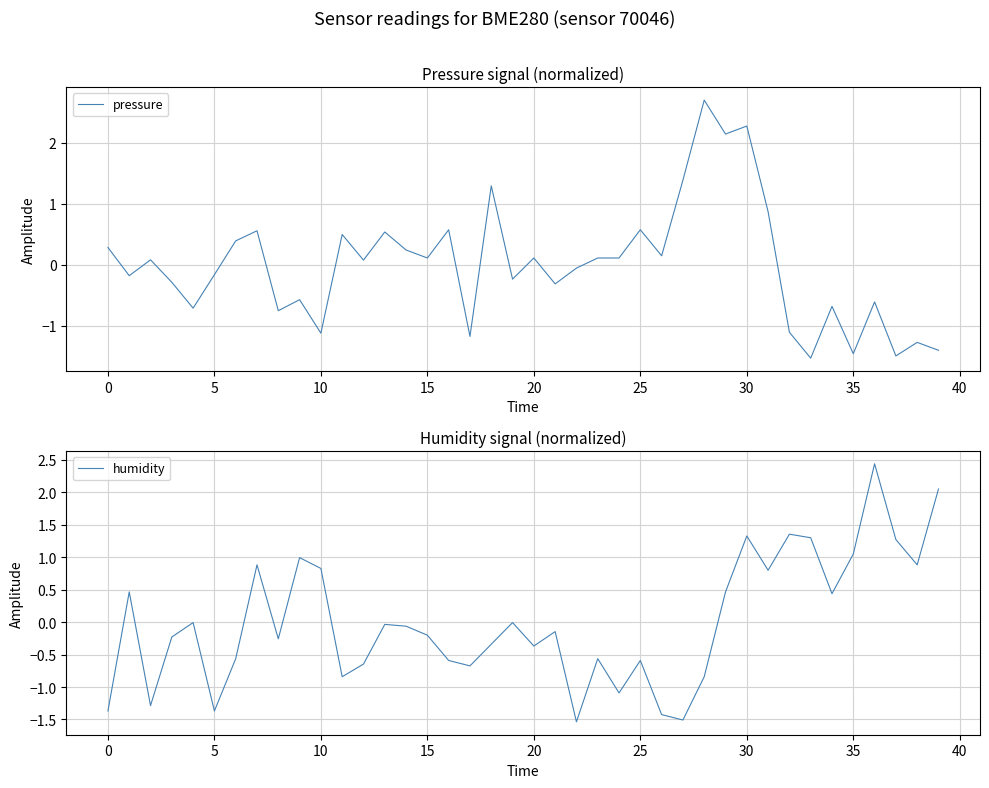

At which category is the sum across all series the highest?

30